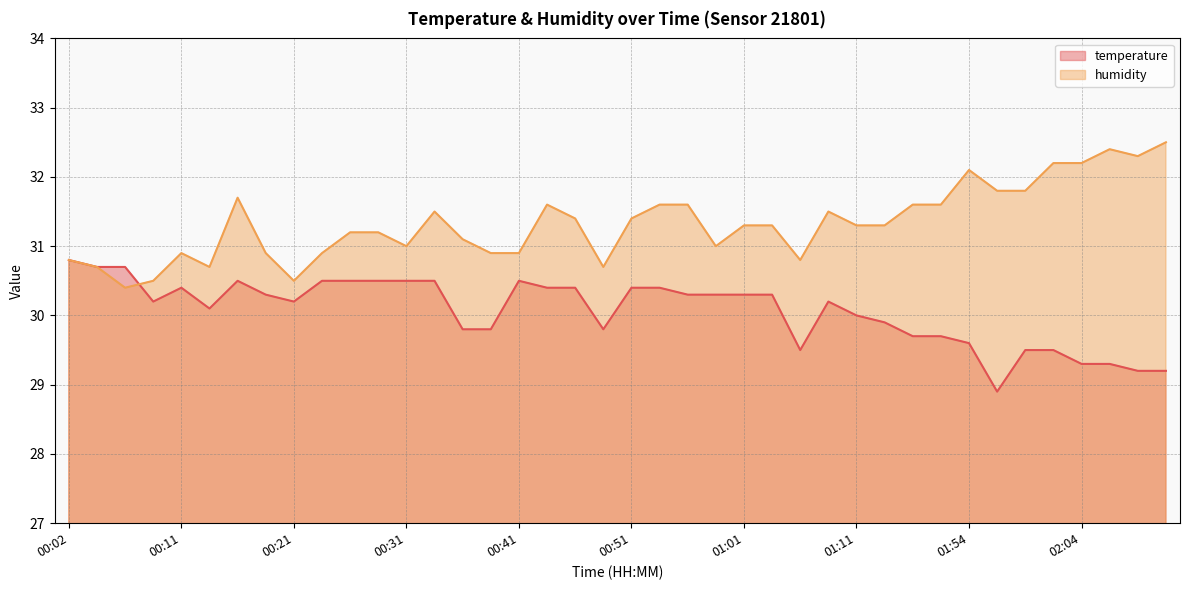

Which category has the lowest value in the temperature series?

01:56